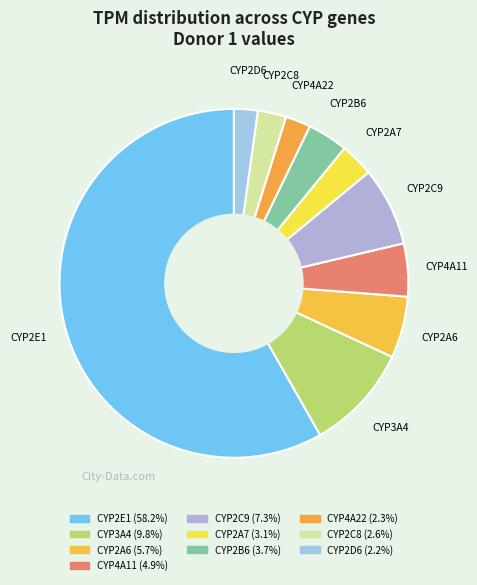

How many segments does this pie chart have?

10